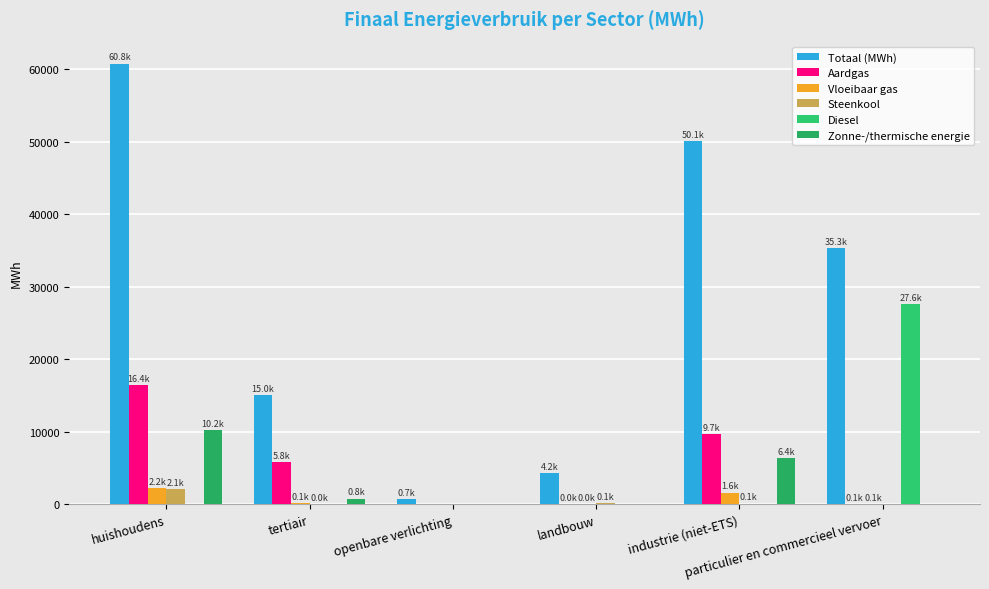

Count the number of data series in this chart.

6